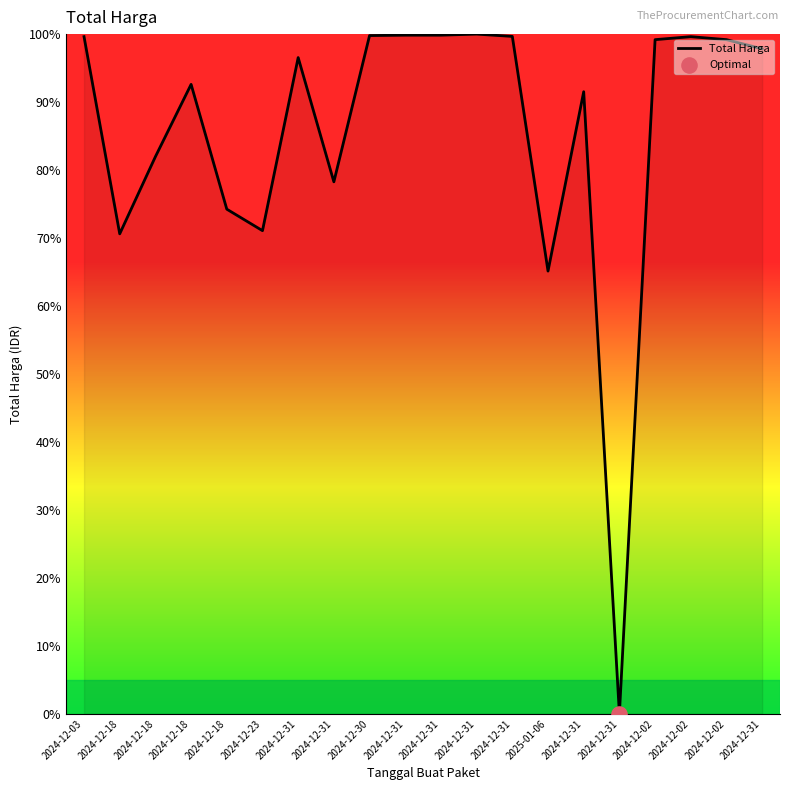

What is the change in value from 2024-12-31 to 2024-12-02?

-0.7